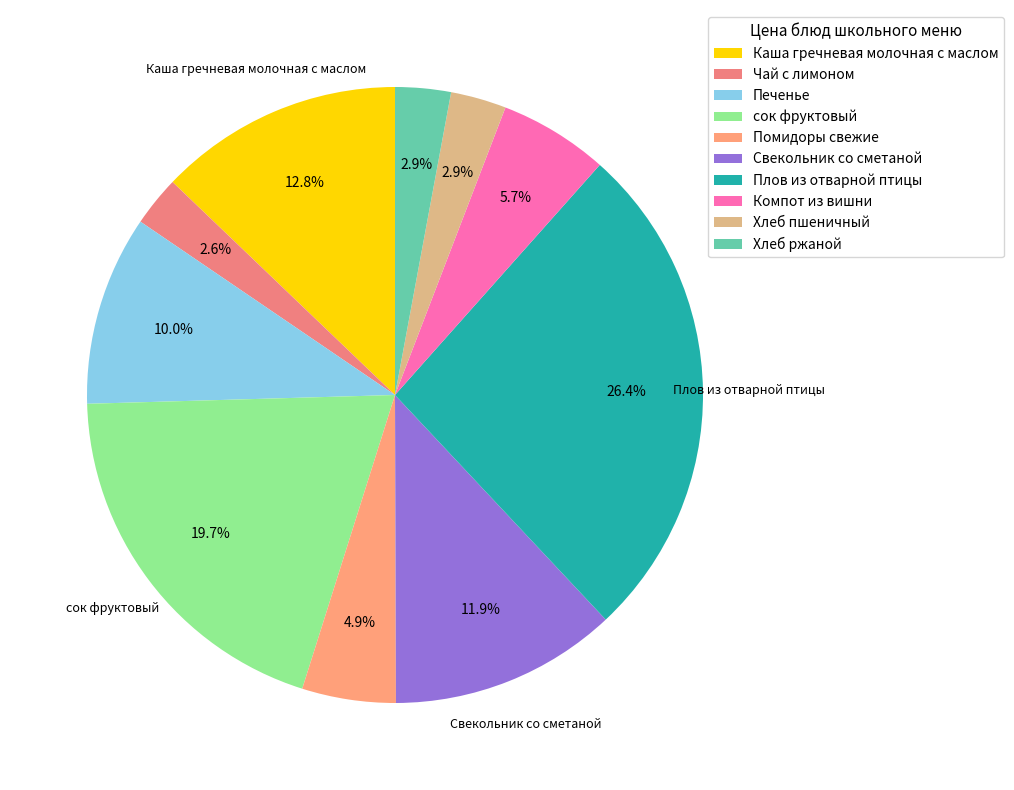

The Плов из отварной птицы slice represents 16% of the pie. True or false?

False